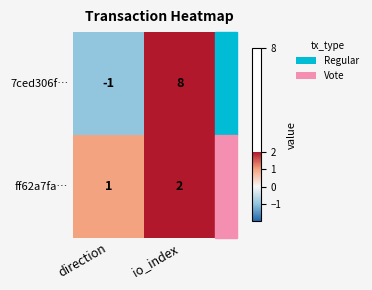

How many data points does each series have?

2